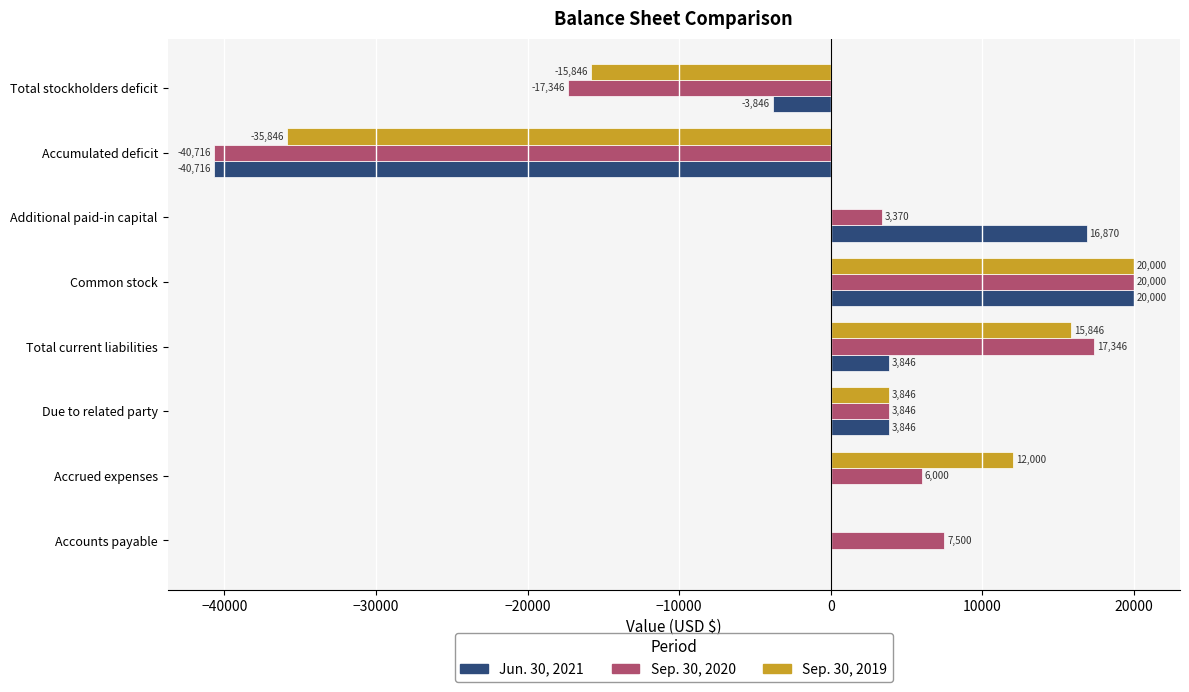

How many positive values does the Sep. 30, 2020 series have?

6